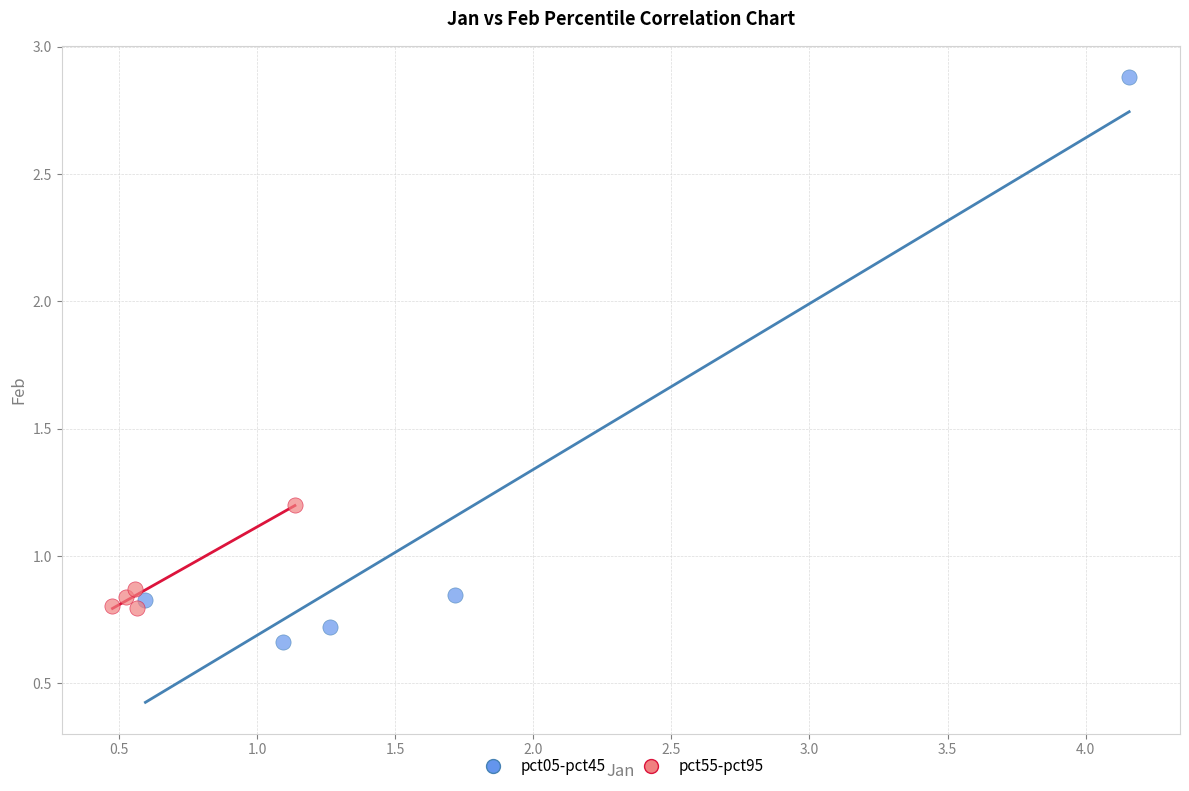

Which series contains the lowest Y value?

pct05-pct45